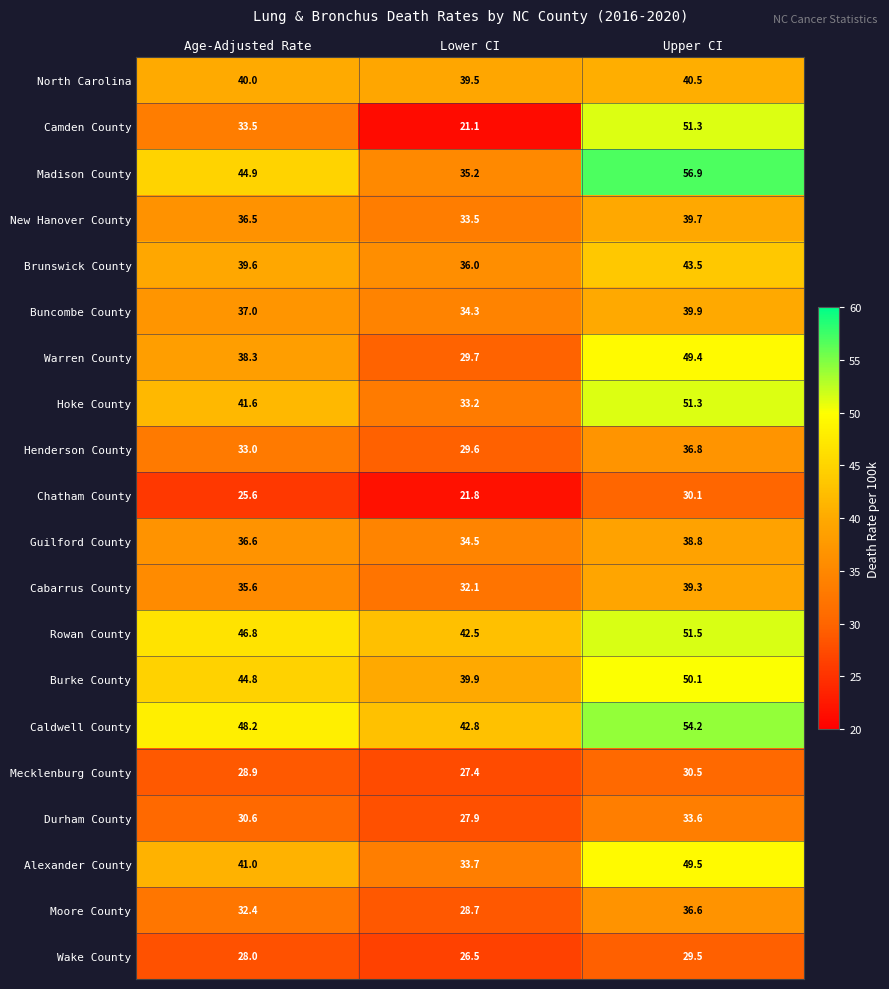

True or false: Chatham County has a value of 35.2 at Lower CI.

False